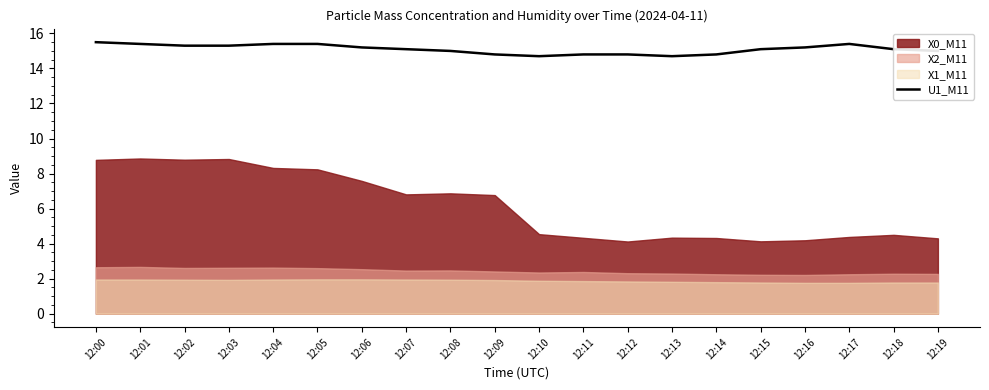

The U1_M11 series shows 6.0 at 12:19. True or false?

False